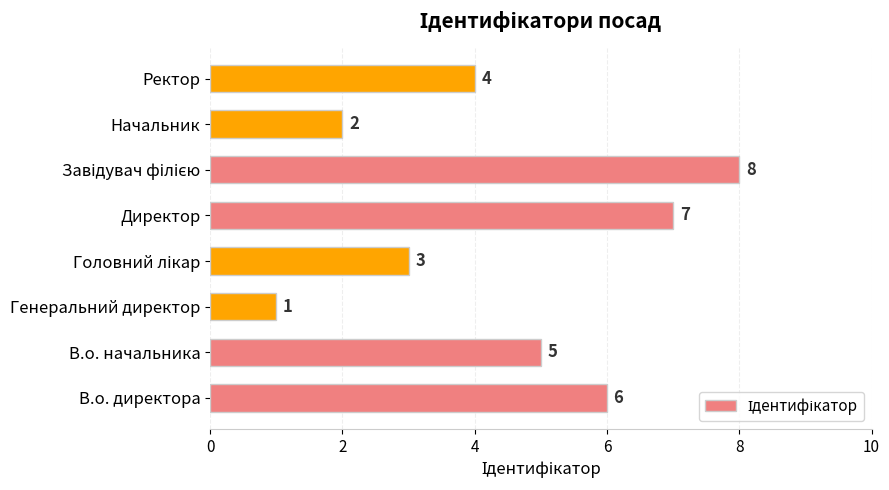

What is the greatest value displayed?

8